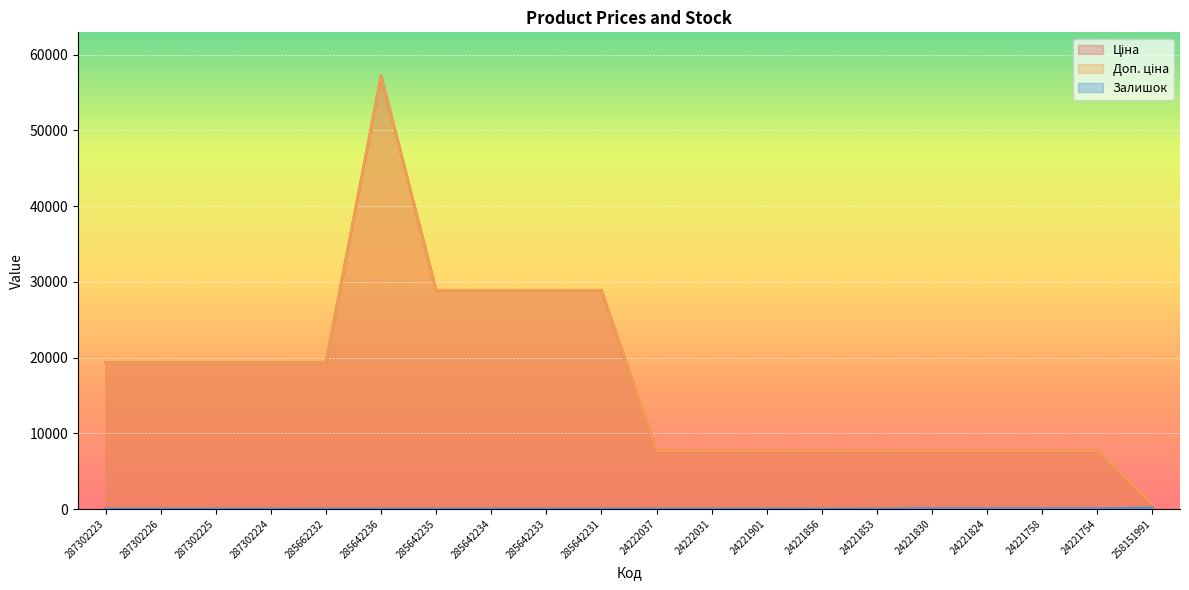

True or false: Ціна and Залишок cross at least once.

False